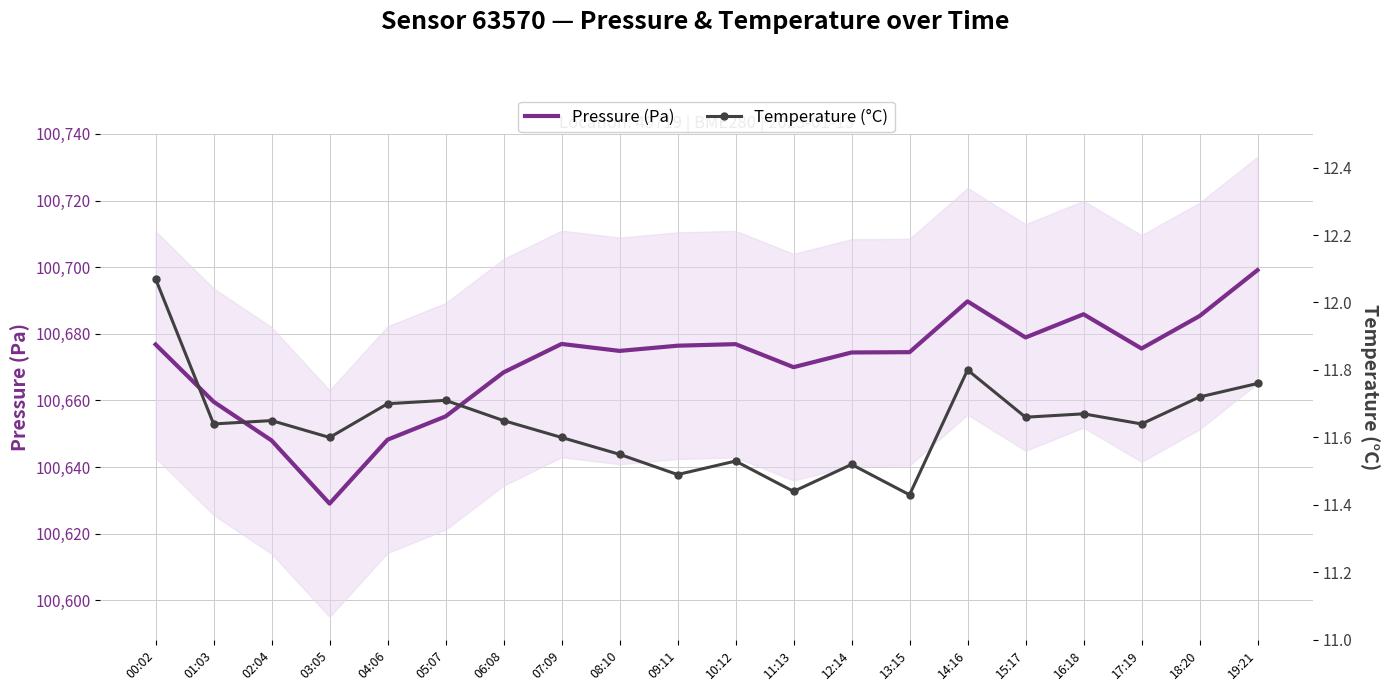

The Pressure (Pa) series shows 31454.0 at 19:21. True or false?

False